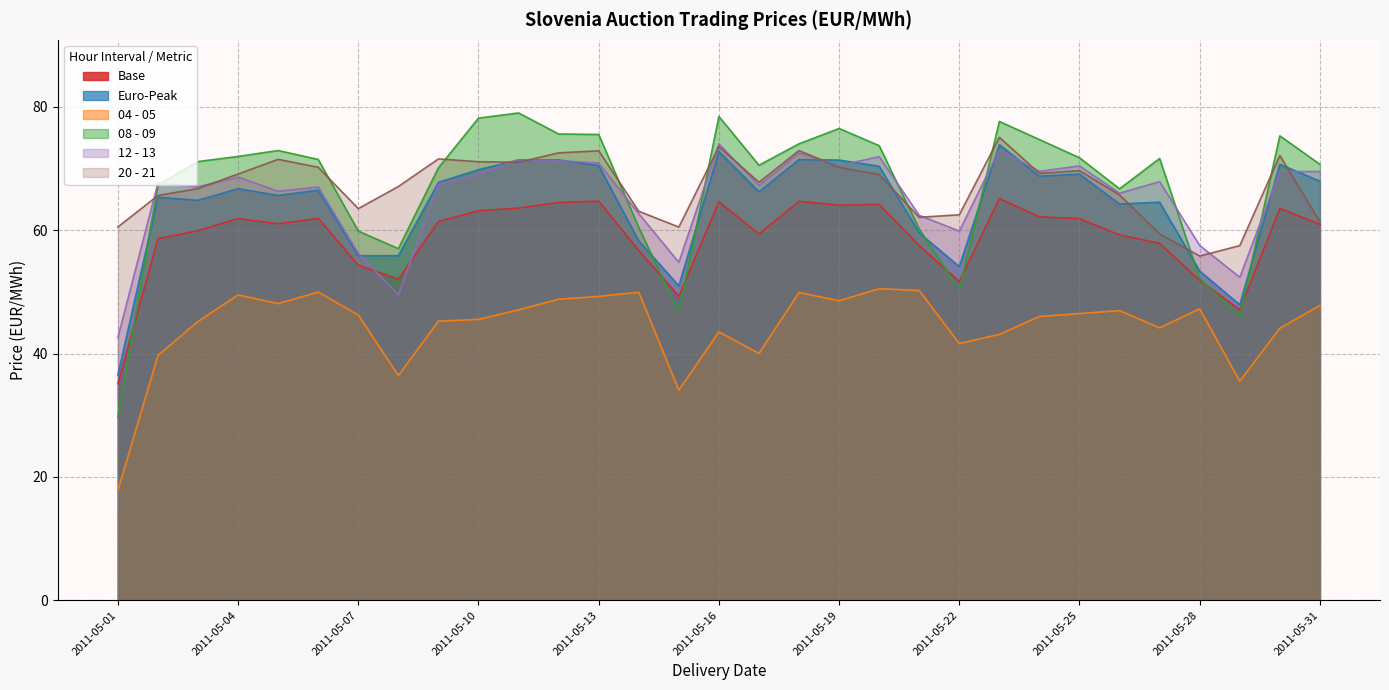

How many lines are shown in the chart?

6